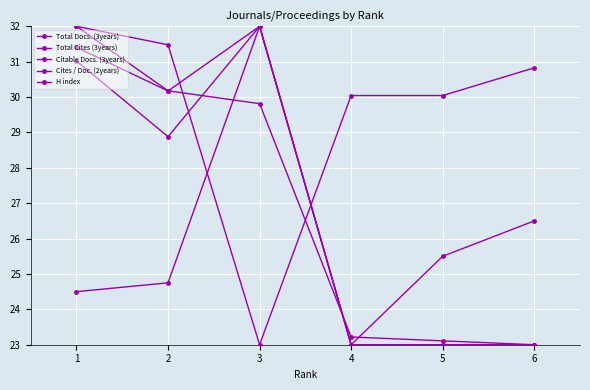

Is this an area chart (filled region under the line)?

No